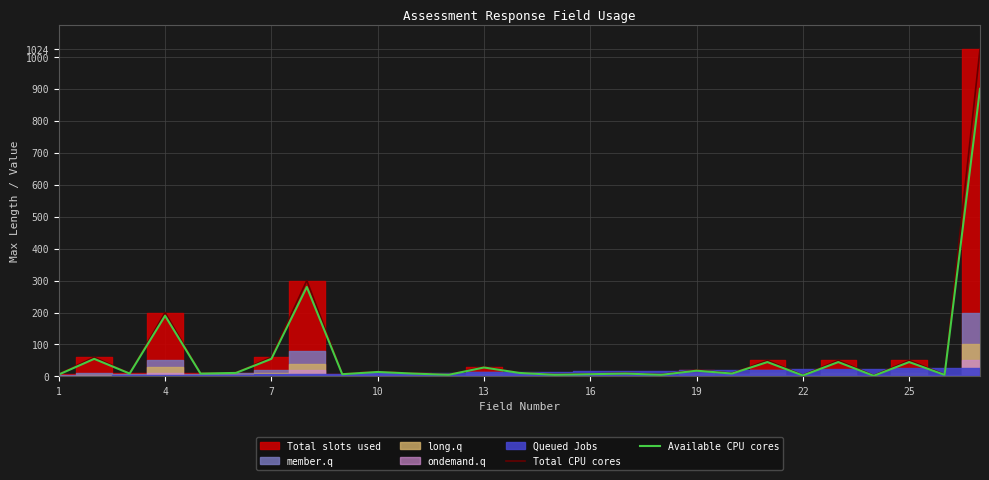

True or false: Available CPU cores and Total CPU cores intersect in this chart.

False